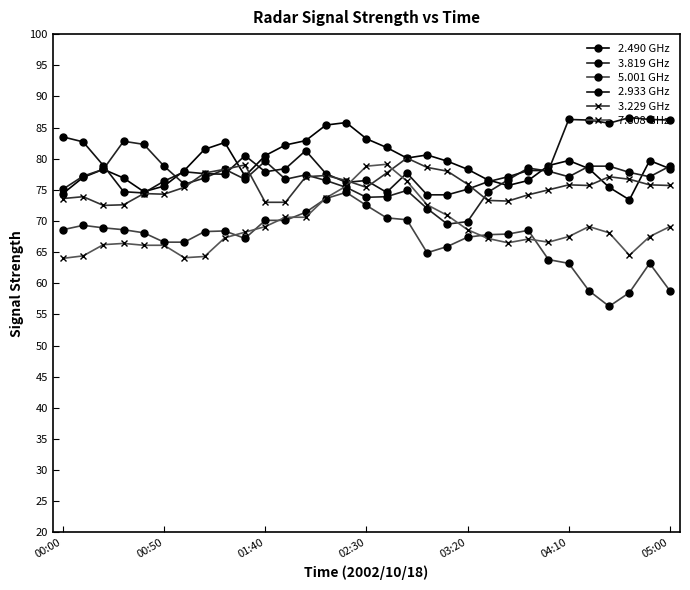

How many intersections are there between 2.933 GHz and 2.490 GHz?

8